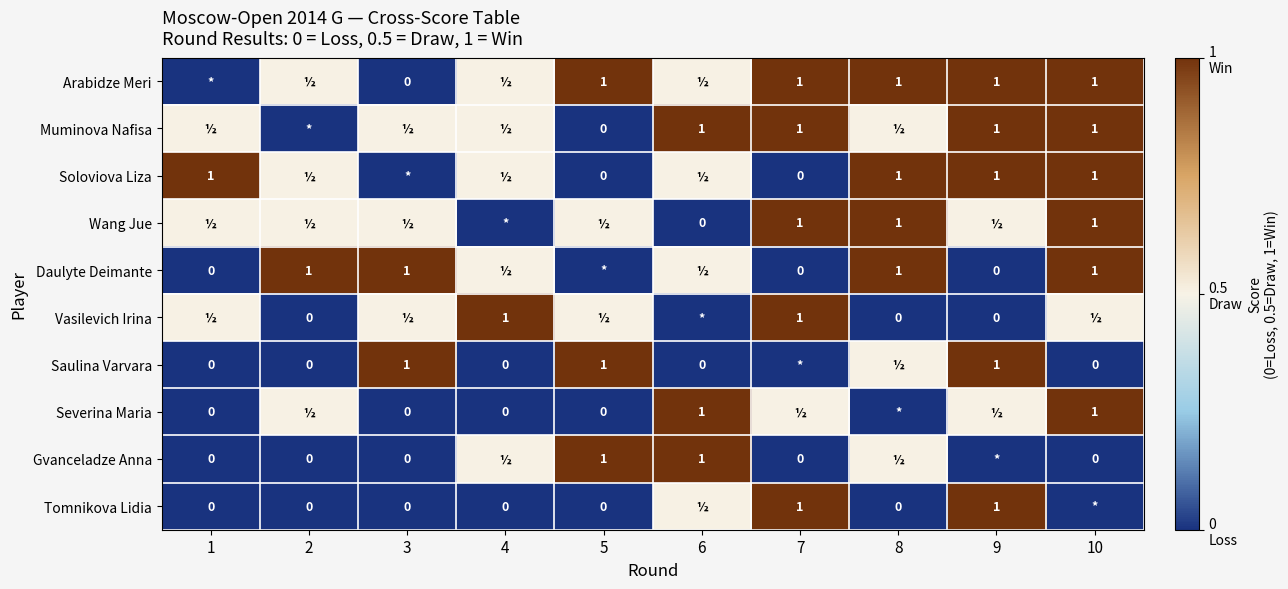

Is the value of Severina Maria at 3 greater than the value of Soloviova Liza at 9?

No